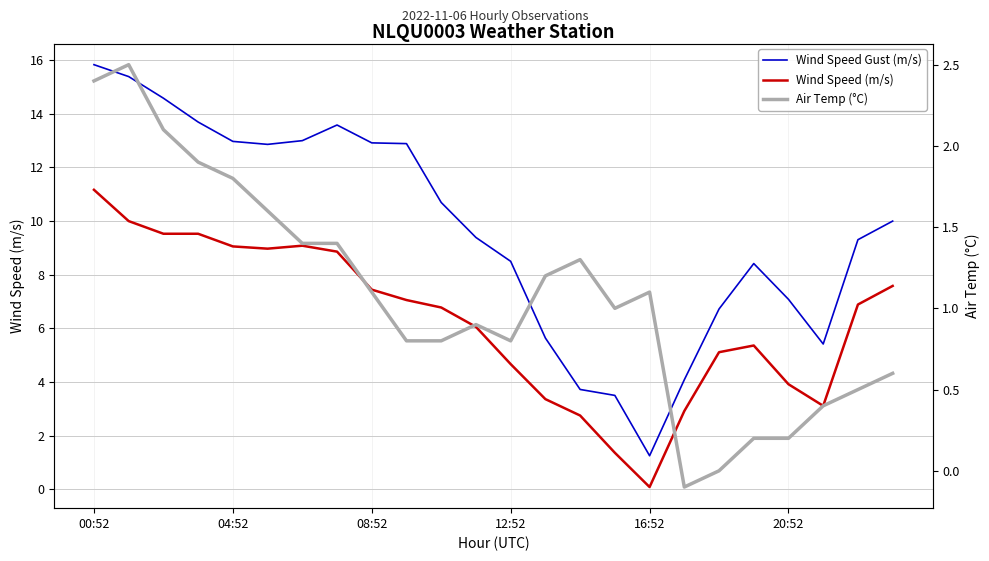

True or false: Wind Speed (m/s) has a value of 3.4 at 13.

True